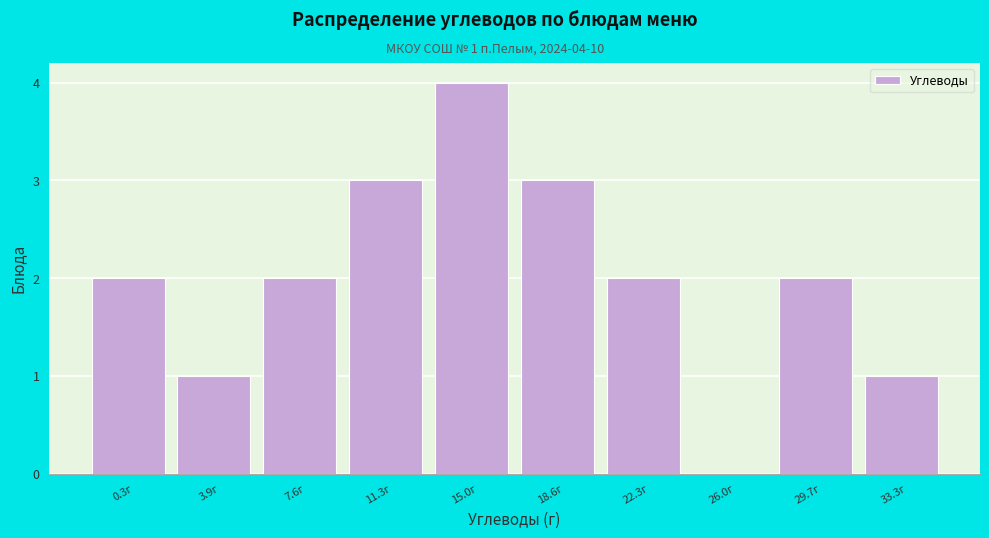

Reading left to right, extract all data points from this chart.

0.3г=2	3.9г=1	7.6г=2	11.3г=3	15.0г=4	18.6г=3	22.3г=2	26.0г=0	29.7г=2	33.3г=1